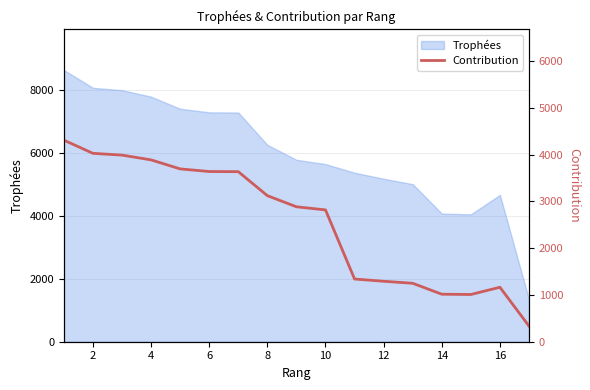

The value of Trophées at 8 is 10877. True or false?

False